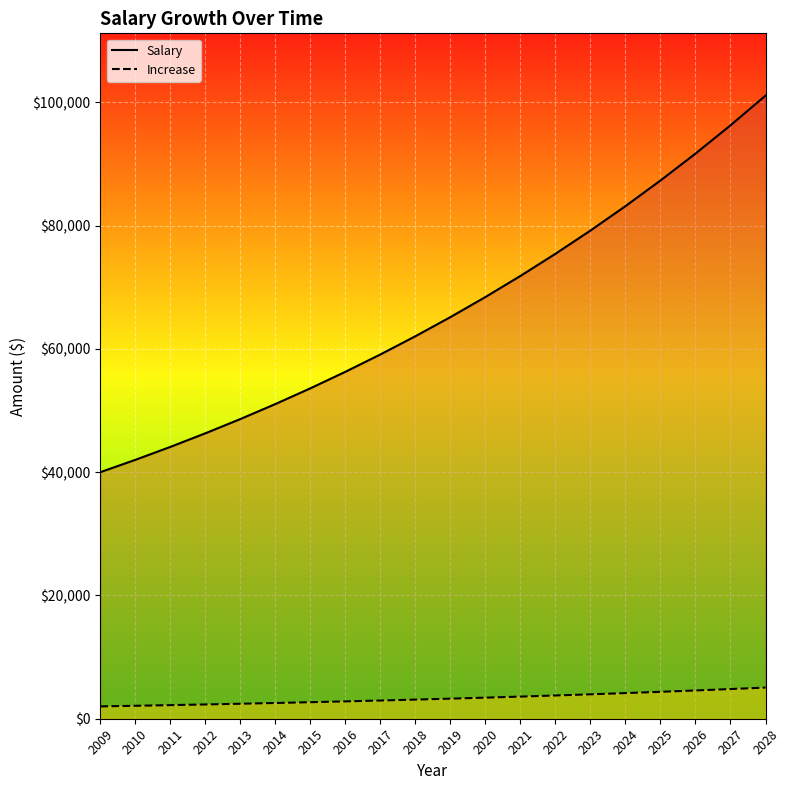

How many lines are shown in the chart?

2